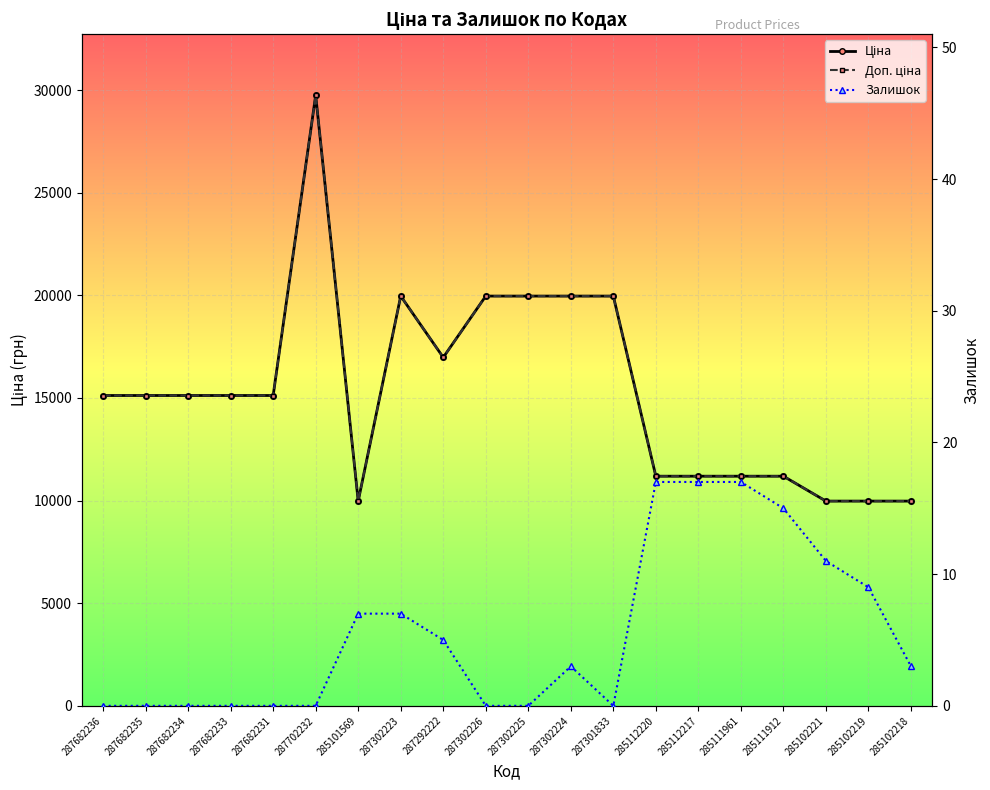

Between 287302223 and 285111961, which series saw the biggest shift?

Ціна